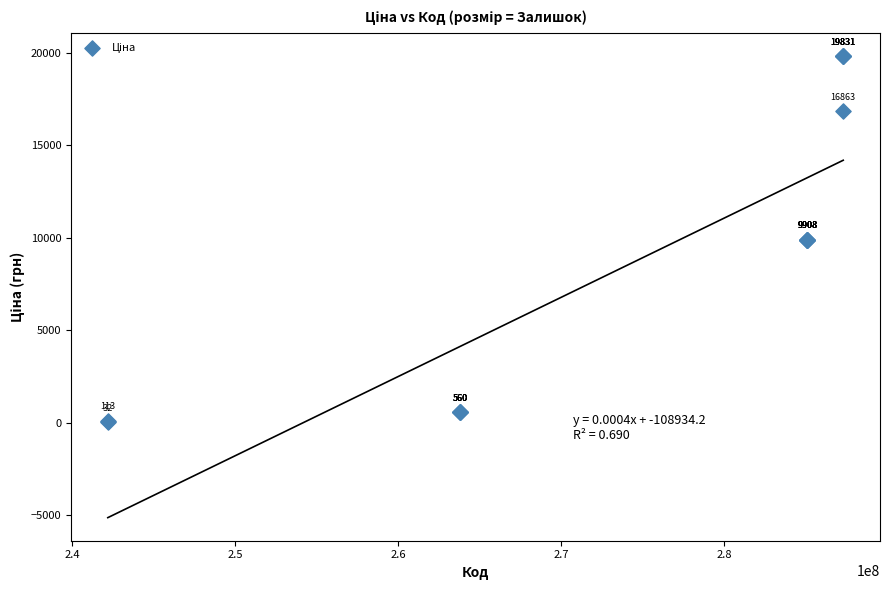

What Y value in the scatter plot is closest to 9931?

9908.5